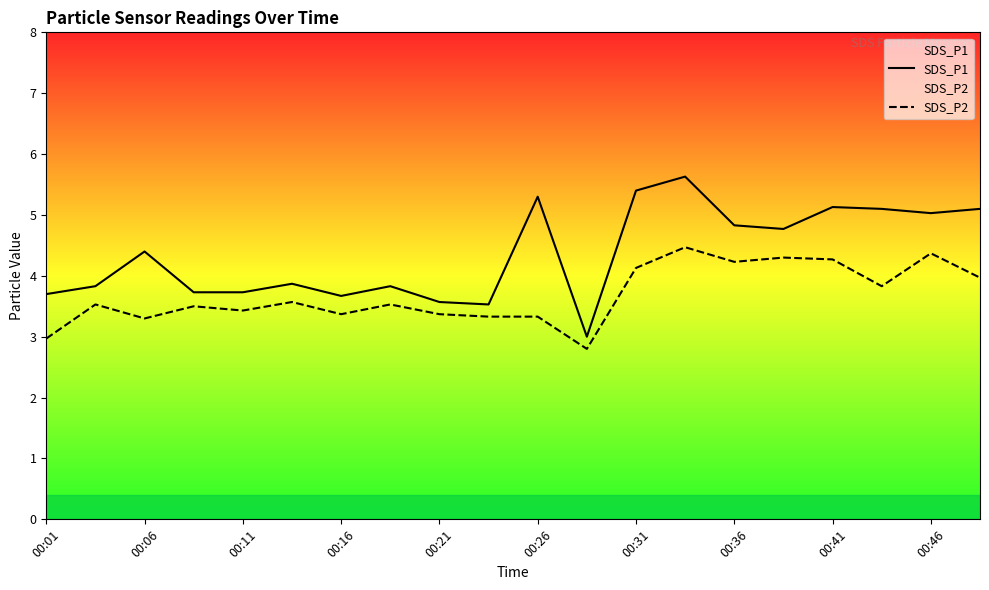

What is the difference between the maximum and minimum values in the SDS_P1 series?

2.6